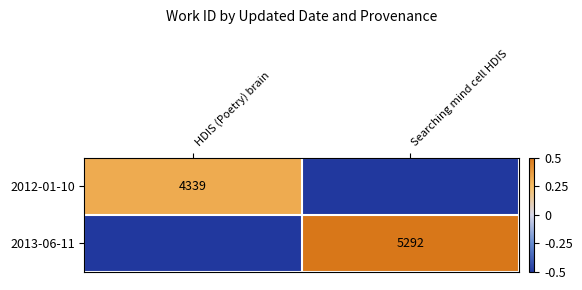

True or false: 2012-01-10 has a value of 2445.3 at HDIS (Poetry) brain.

False